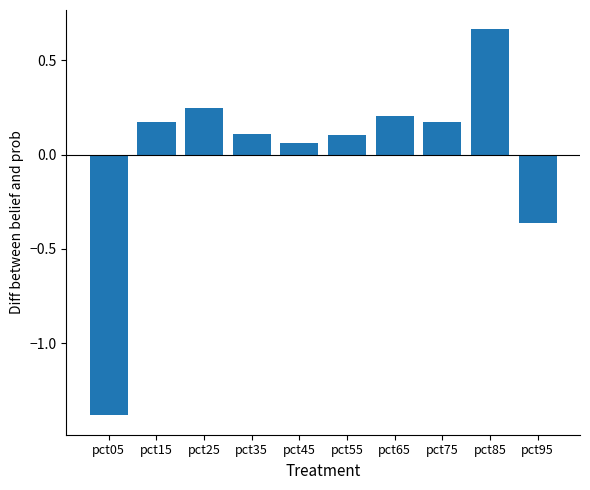

What is the change in value from pct35 to pct75?

+0.1